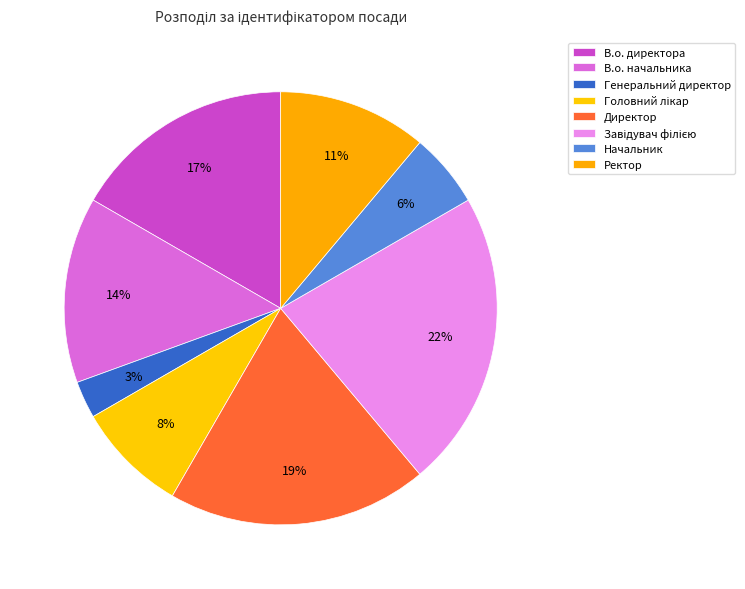

Count the number of slices in the pie.

8